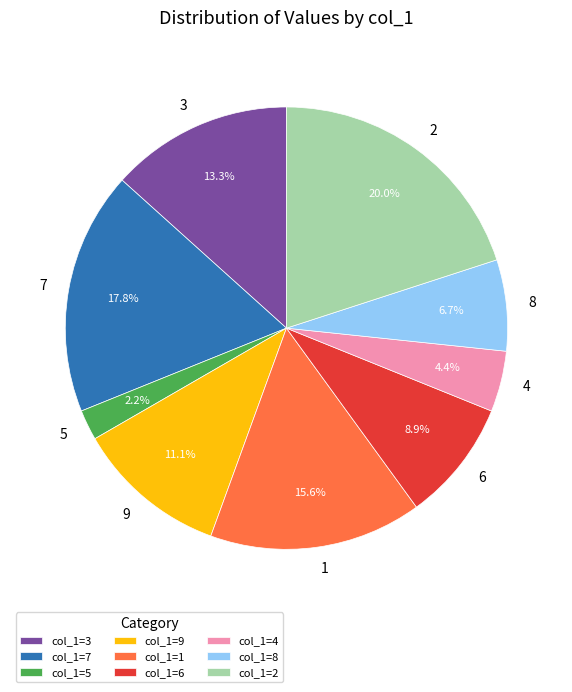

Is the sum of 2 and 1 greater than half?

No